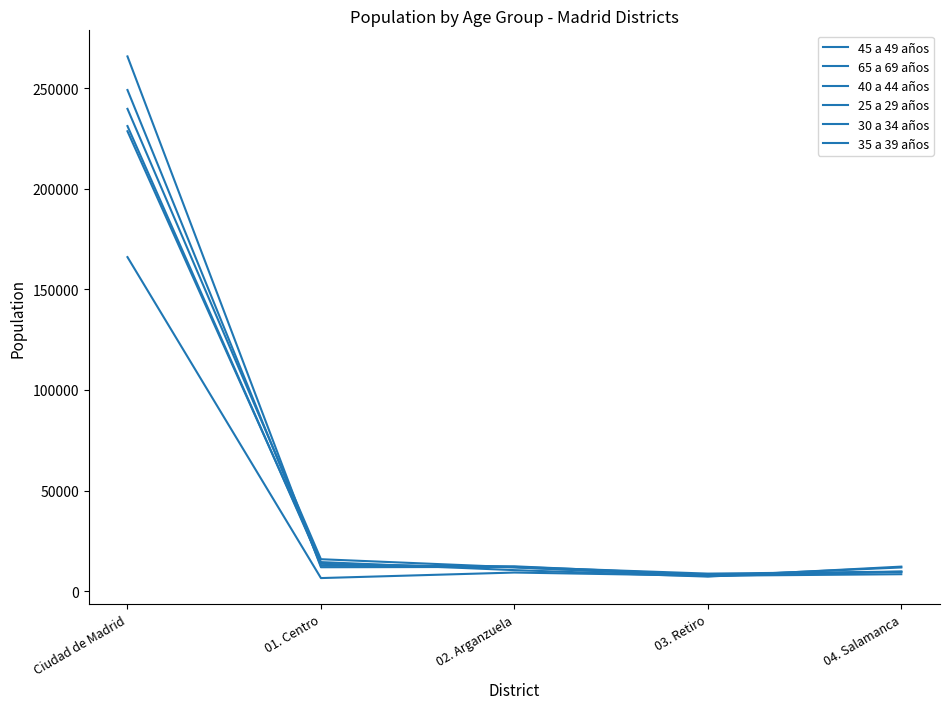

Where do 35 a 39 años and 65 a 69 años first cross each other?

02. Arganzuela and 03. Retiro